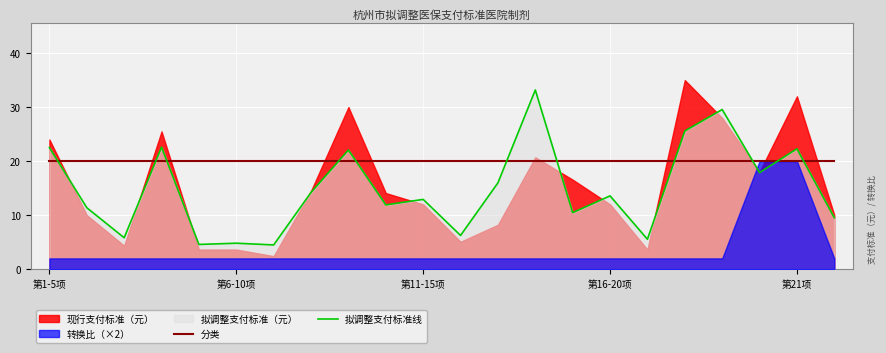

What is the total value across all series at 18?

49.5